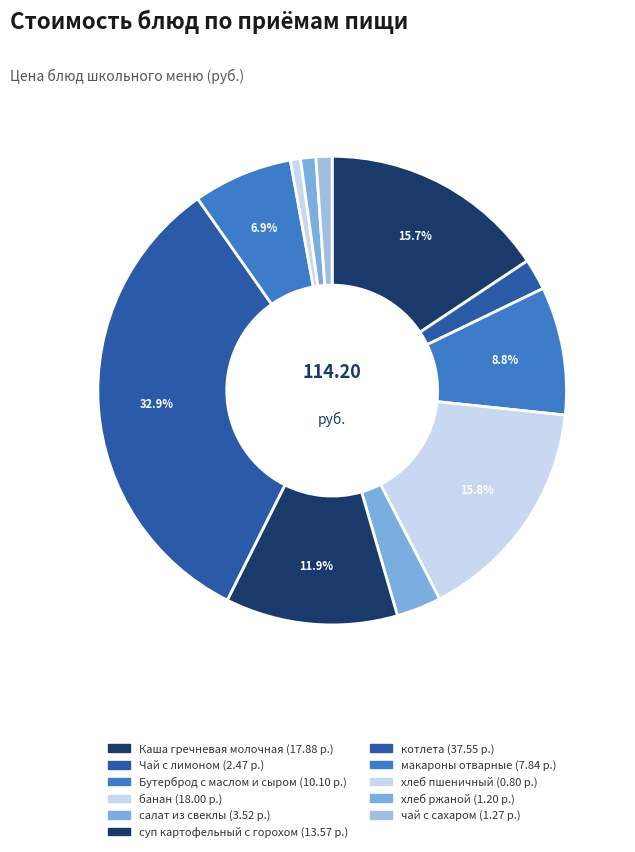

Count the number of slices in the pie.

11